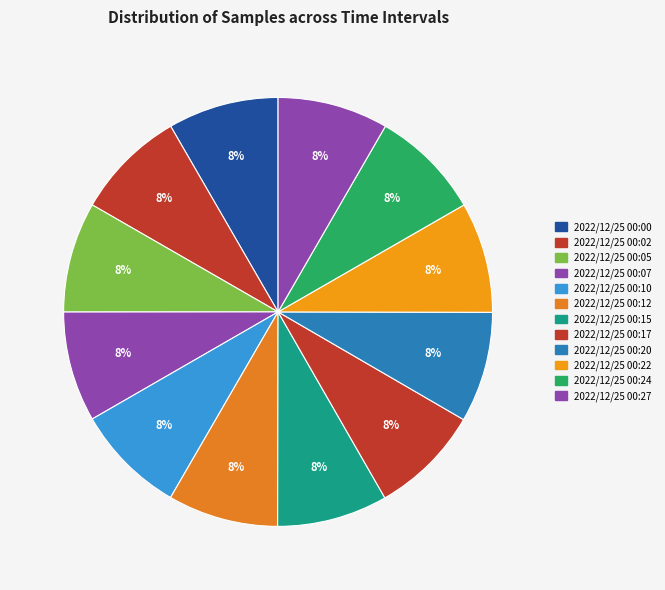

How many segments does this pie chart have?

12